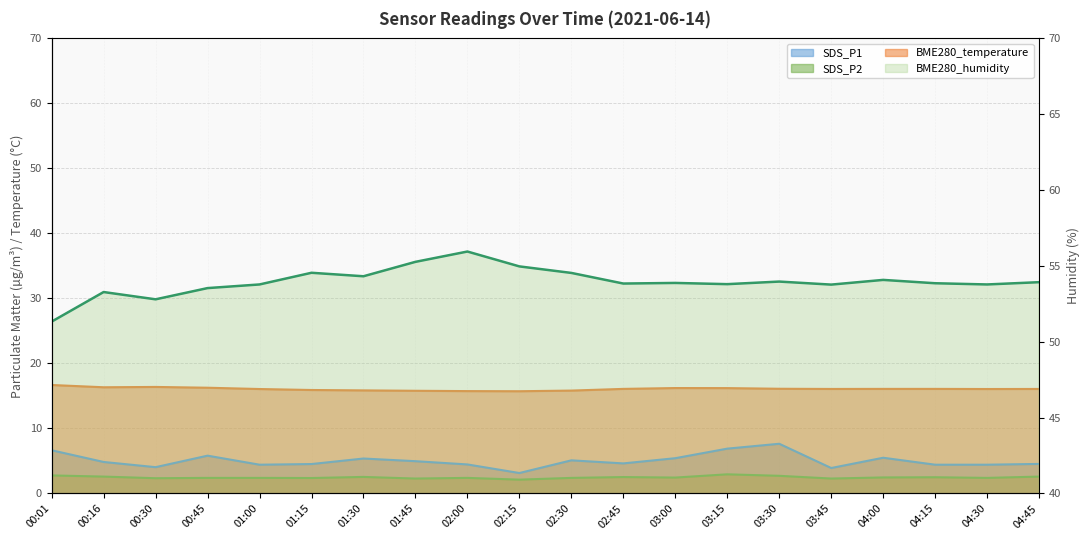

How many values in the BME280_humidity series are below 53?

2